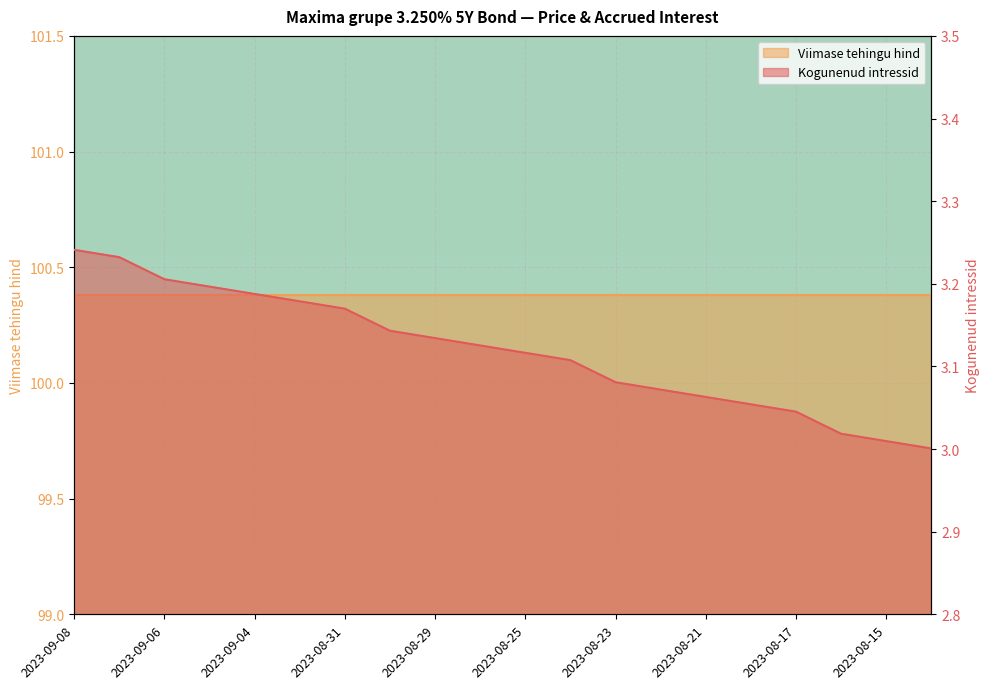

Reading left to right, list all the values displayed in this chart.

3.2	3.2	3.2	3.2	3.2	3.2	3.2	3.1	3.1	3.1	3.1	3.1	3.1	3.1	3.1	3.1	3.0	3.0	3.0	3.0